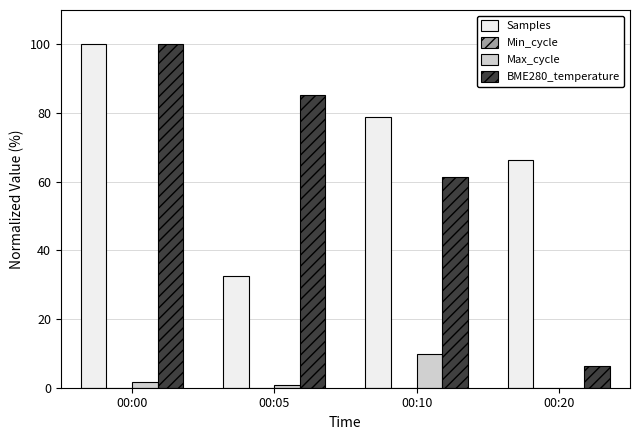

Does the chart contain stacked bars?

No